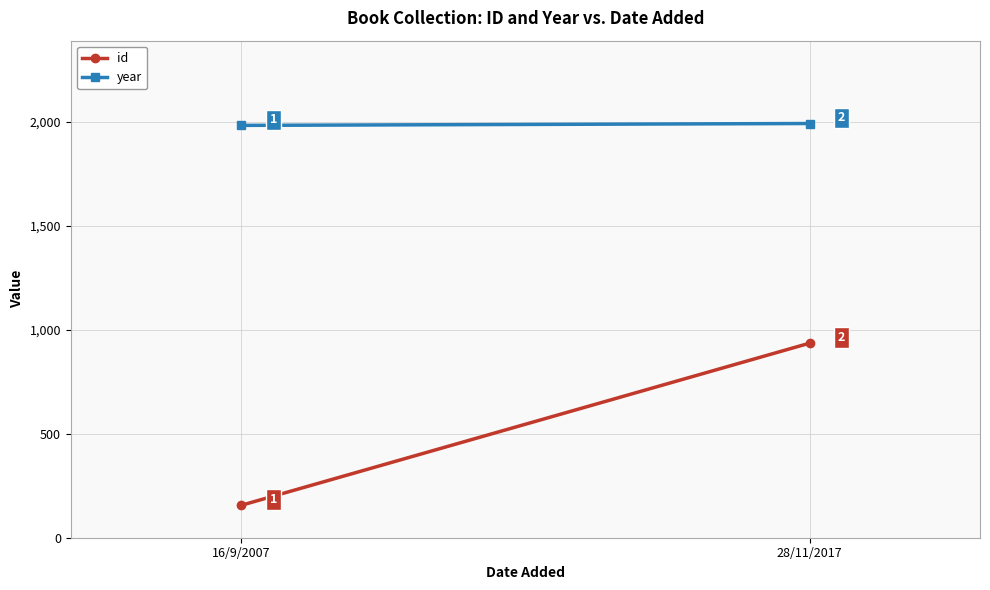

What is the value of the id point at the 1st from the left?

156